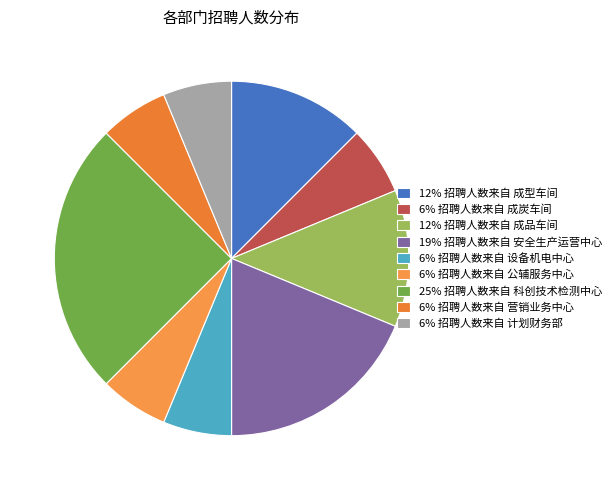

Which category has the biggest portion of the pie?

25% 招聘人数来自 科创技术检测中心